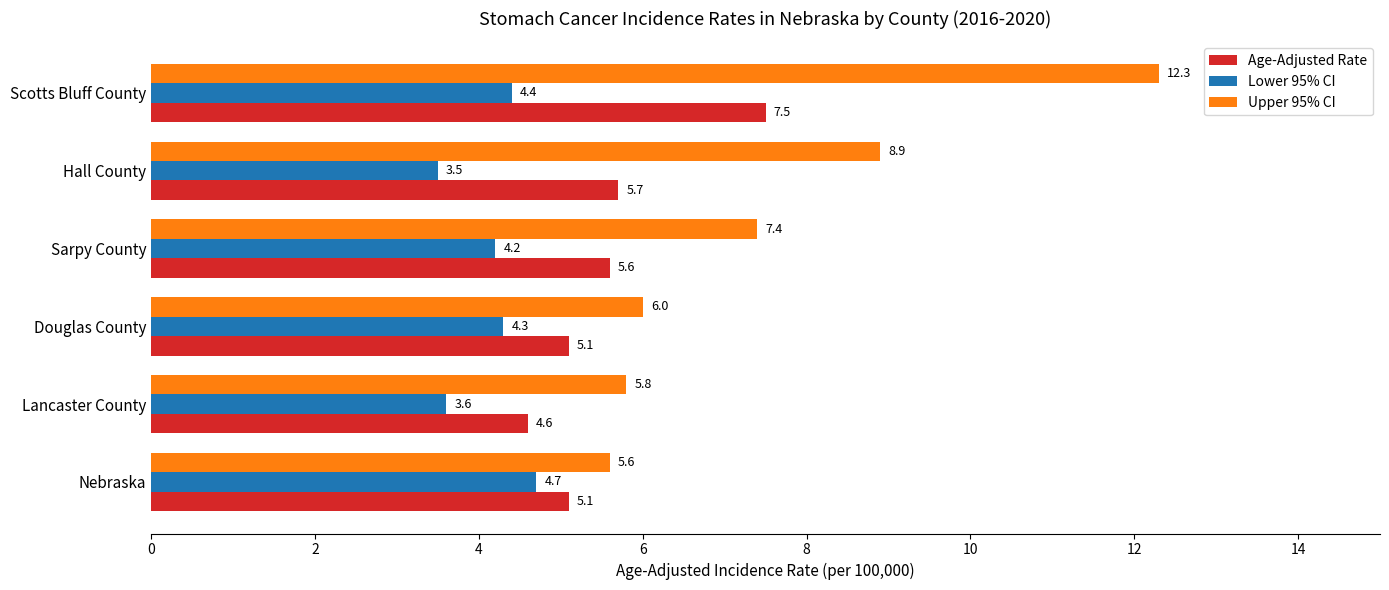

What is the average value of the Age-Adjusted Rate series?

5.6